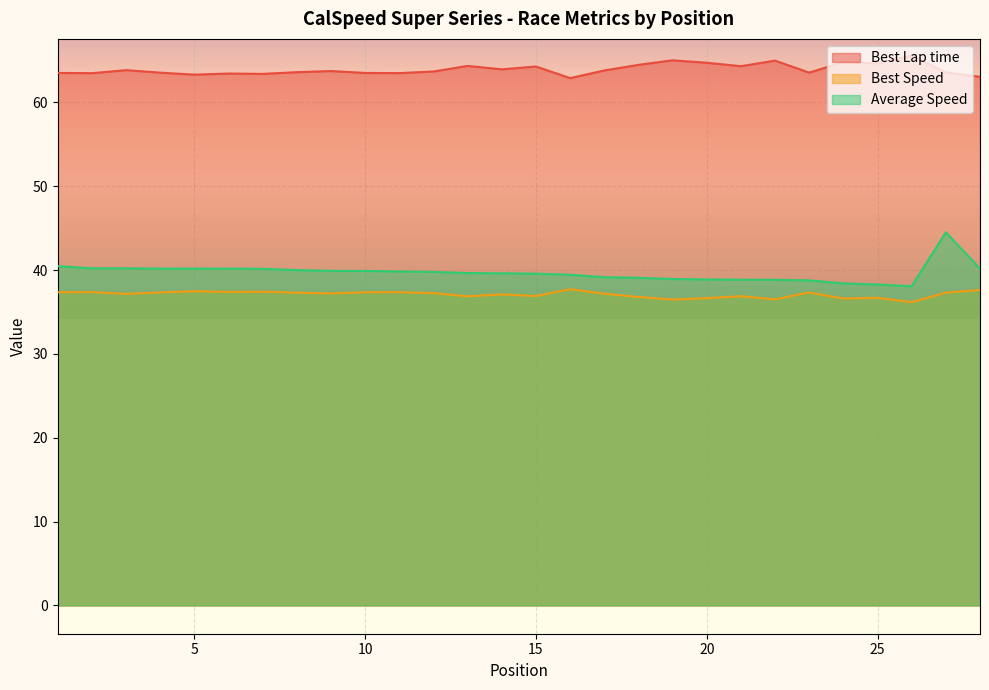

How many series are shown in this chart?

3